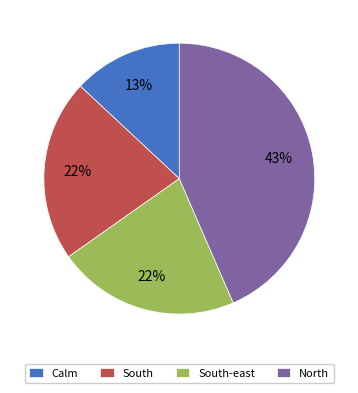

Approximately how many times larger is the value at North compared to South?

2.0